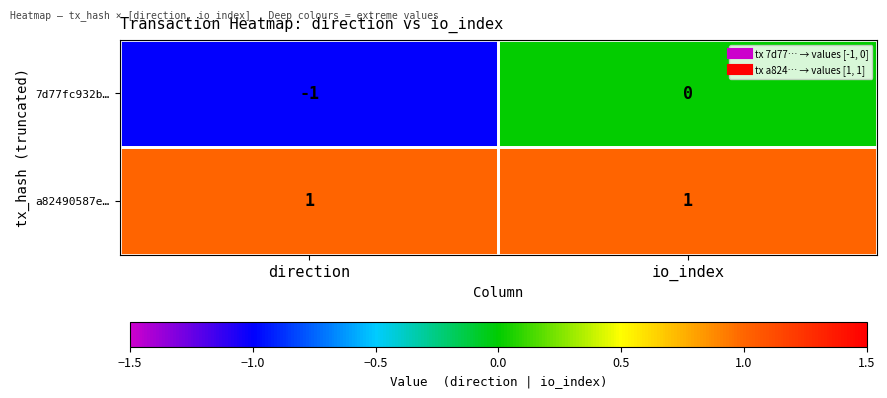

List the series in order of their overall mean, lowest first.

7d77fc932b…, a82490587e…